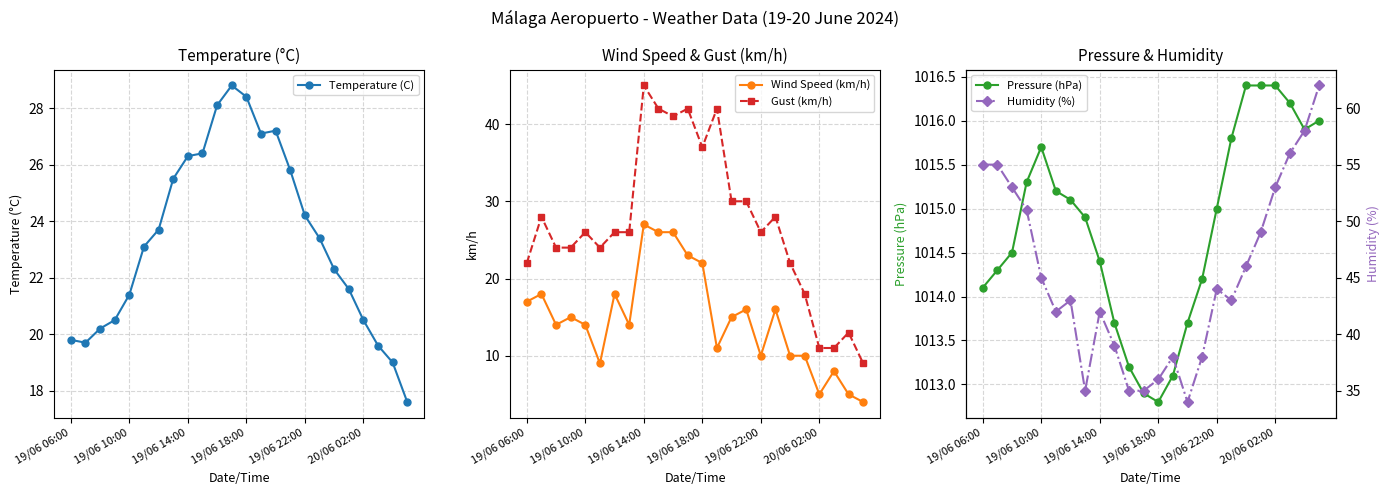

Is it true that Gust (km/h) equals 37 at 19/06 18:00?

True